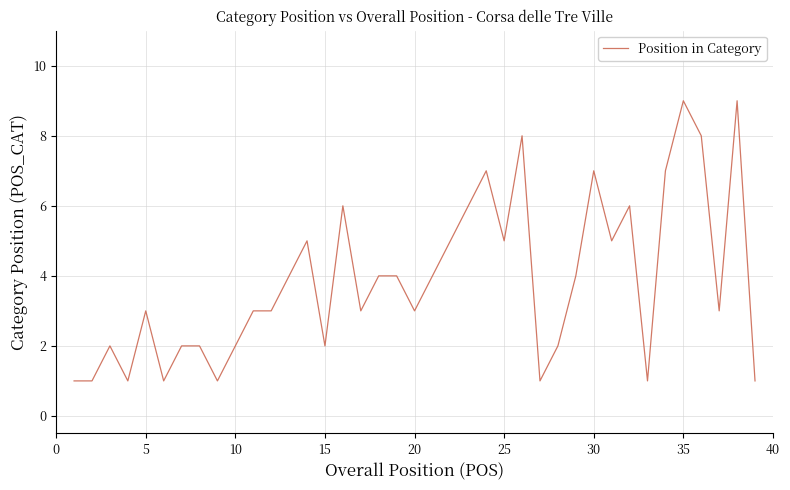

What is the greatest value displayed?

9